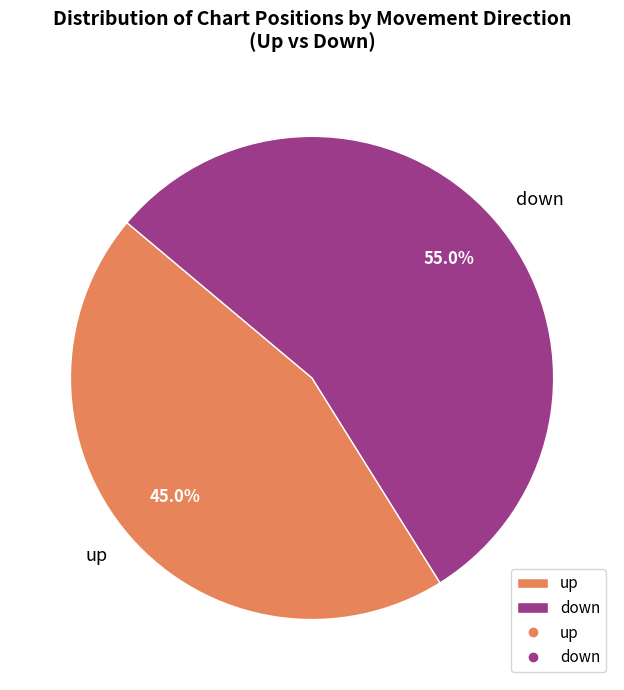

To the nearest percent, what percentage of the pie is down?

55%